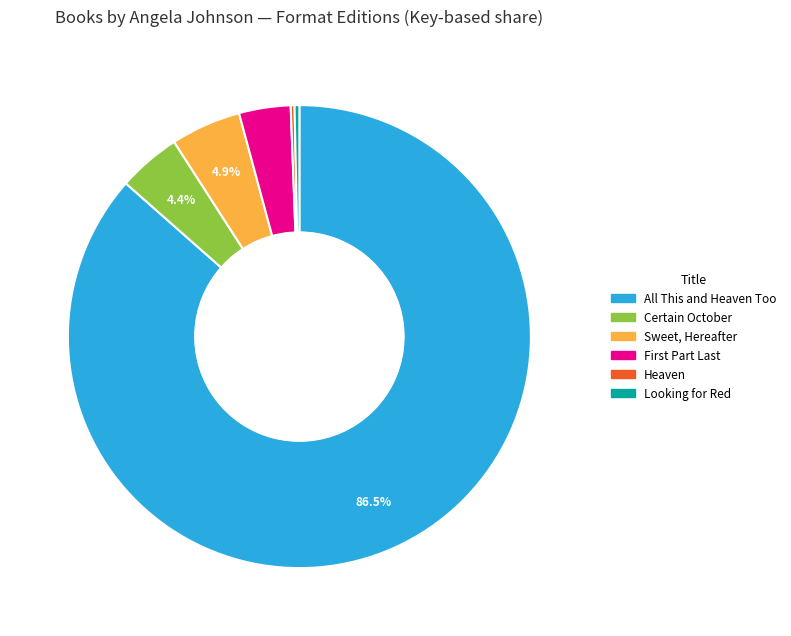

To the nearest percent, what percentage of the pie is Sweet, Hereafter?

5%